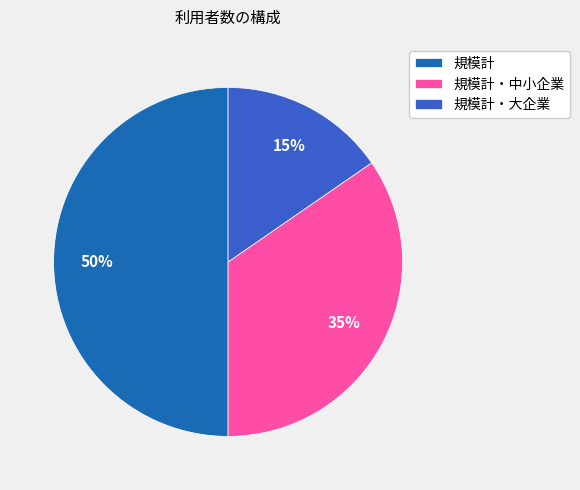

Is the sum of 規模計 and 規模計・大企業 greater than half?

Yes